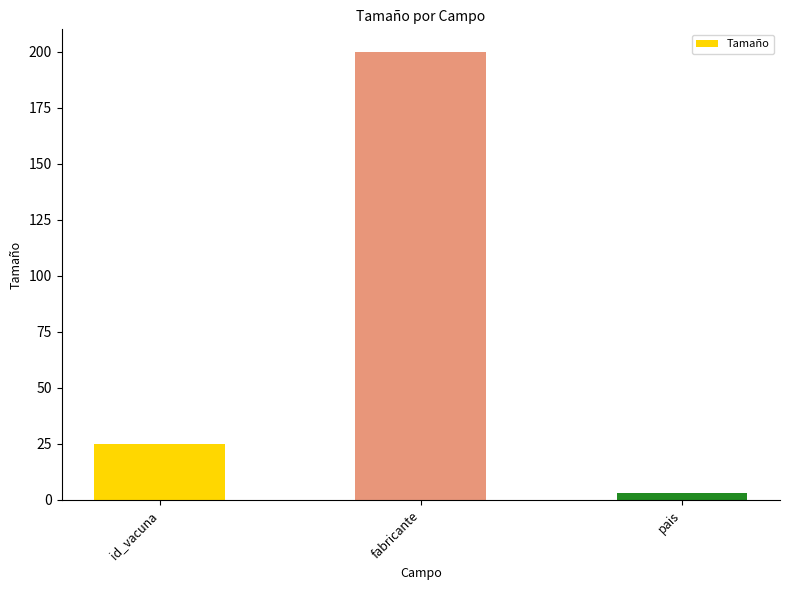

Rank the categories by value from lowest to highest.

pais, id_vacuna, fabricante